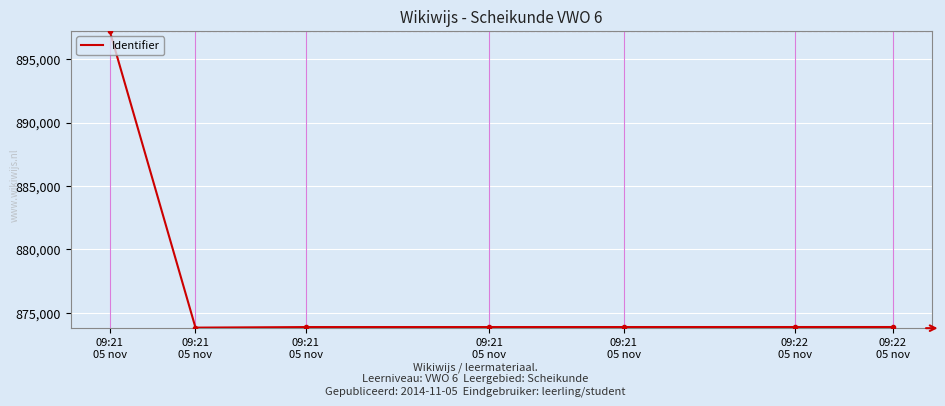

What is the minimum value shown in the chart?

873839